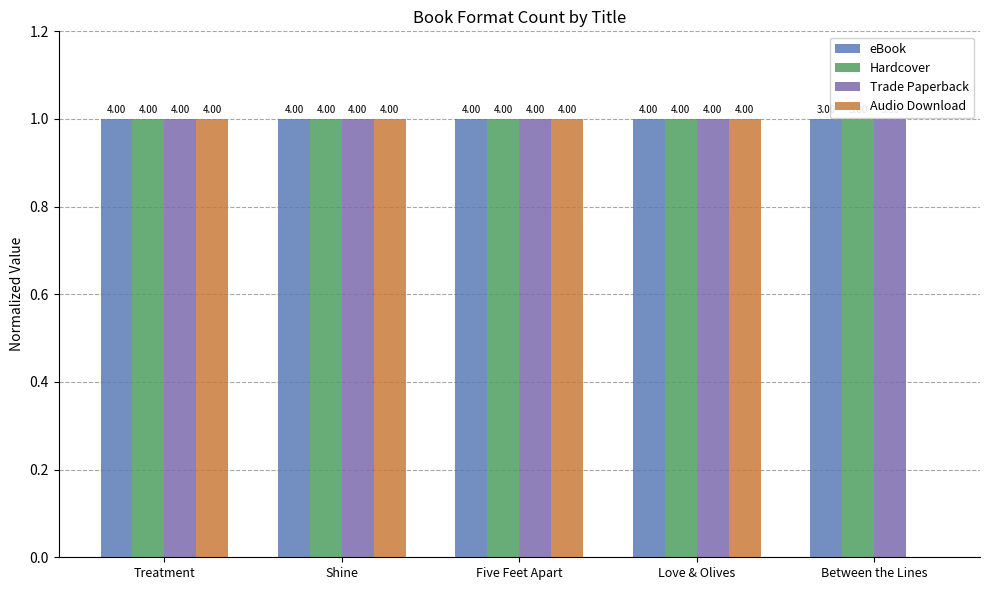

Is it true that Hardcover equals 0 at Shine?

False